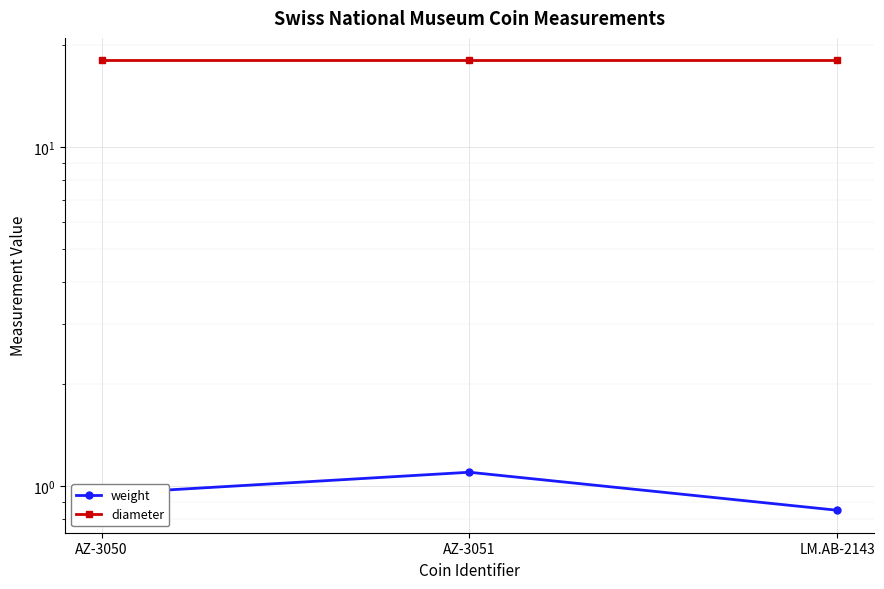

What is the minimum value for diameter?

18.0